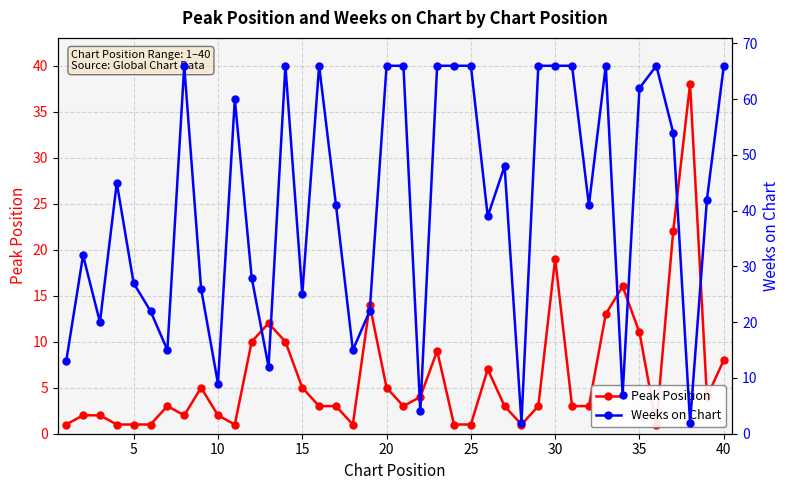

What is the difference between the maximum and minimum values in the Weeks on Chart series?

64